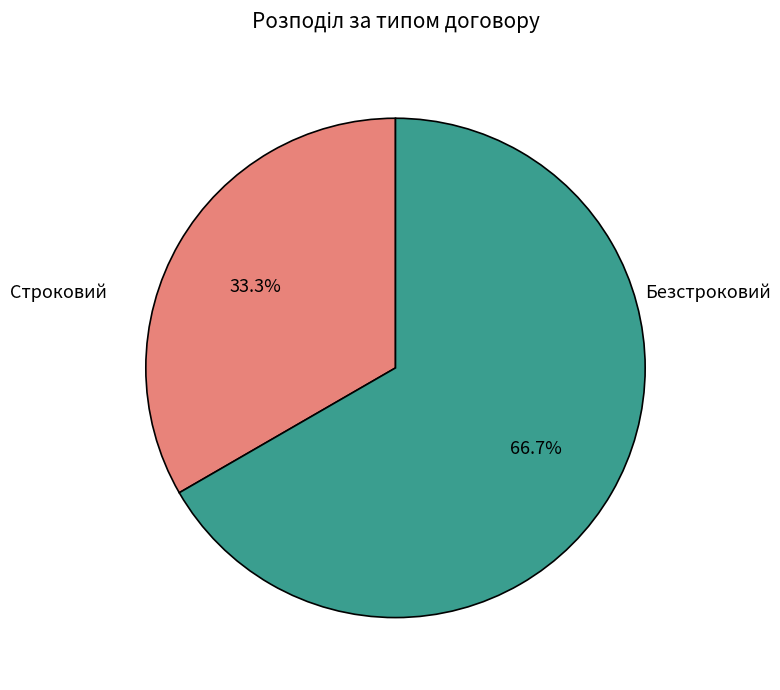

How many segments does this pie chart have?

2